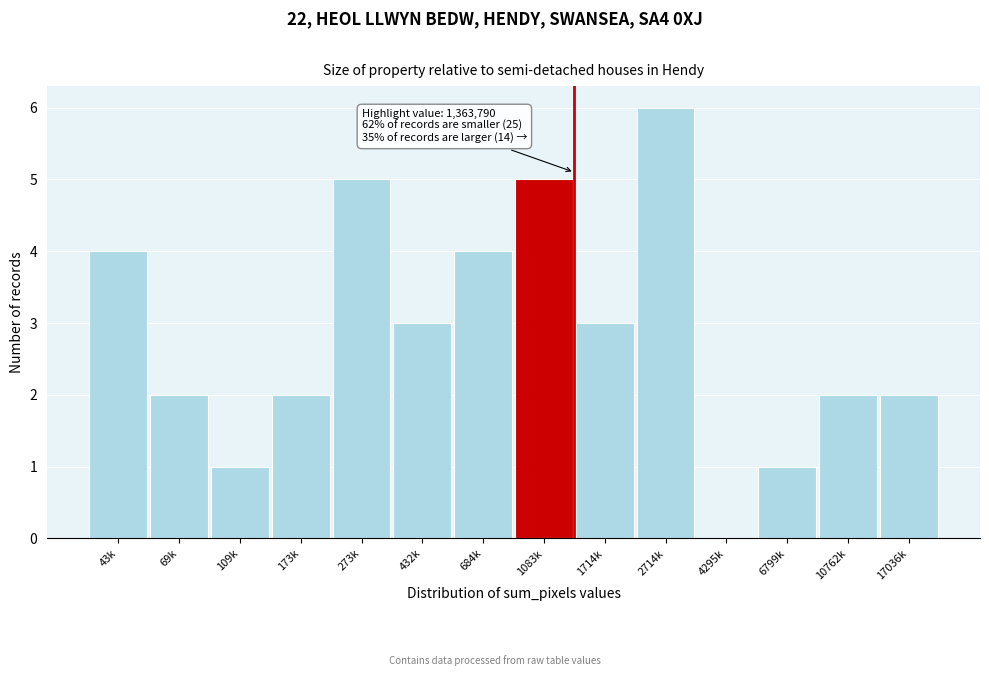

Reading right to left, what are all the values shown in this chart?

17036k=2	10762k=2	6799k=1	4295k=0	2714k=6	1714k=3	1083k=5	684k=4	432k=3	273k=5	173k=2	109k=1	69k=2	43k=4